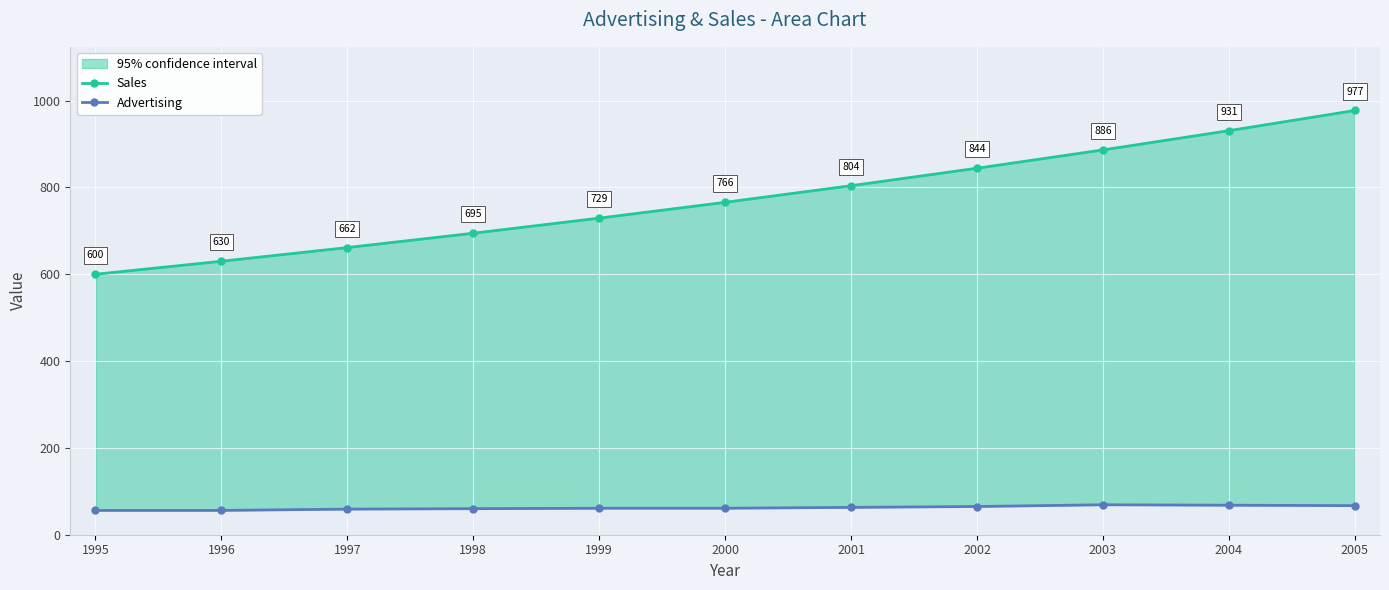

Between 2001 and 2004, which series saw the biggest shift?

Sales